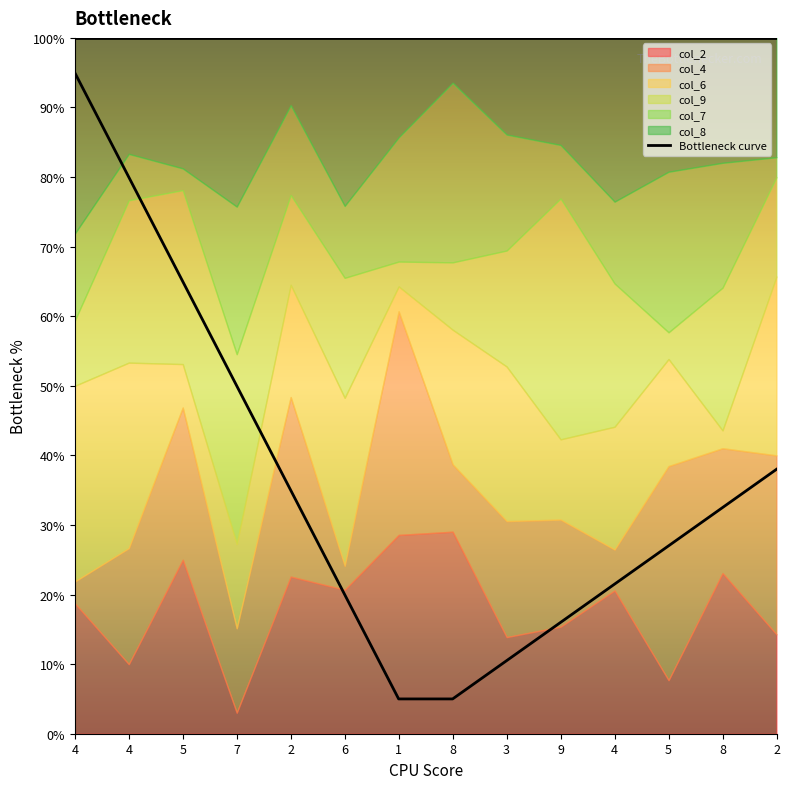

How many data points does each series have?

14